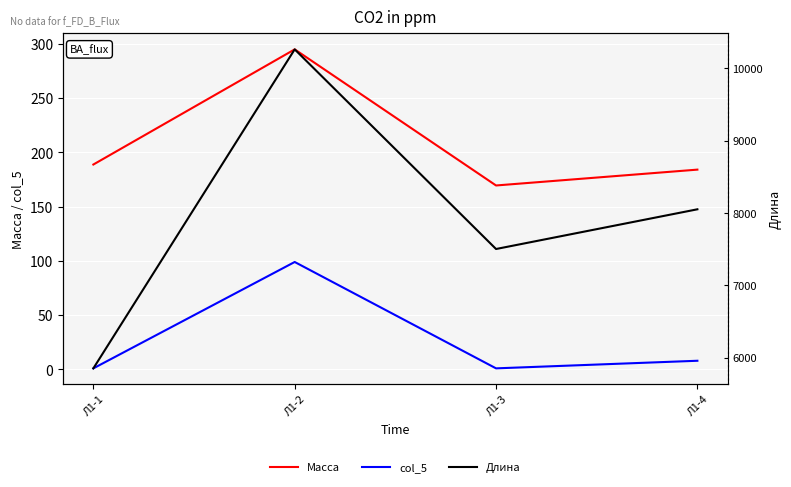

How many lines are shown in the chart?

3